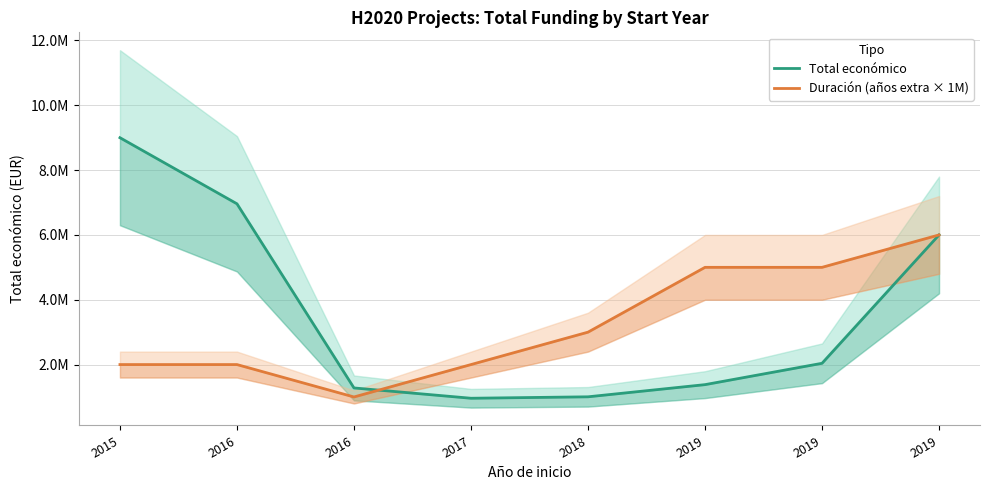

At 2018, list the series in order from smallest to largest.

Total económico, Duración (años extra × 1M)